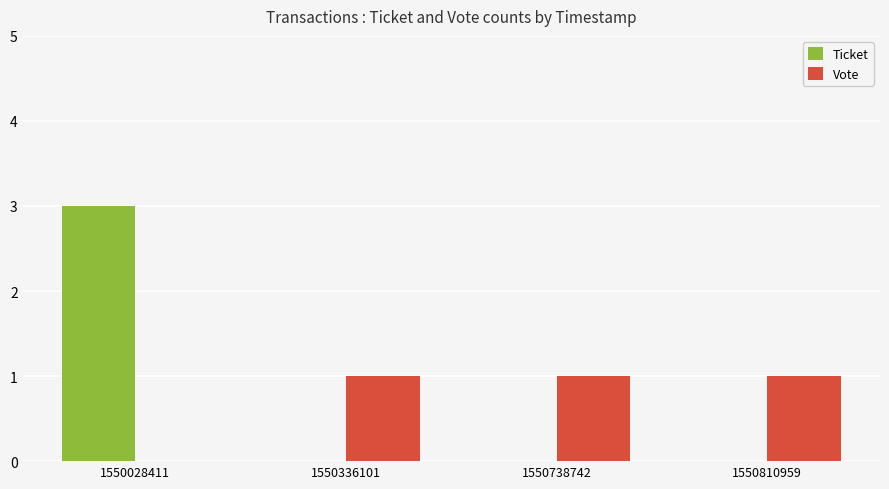

Count the number of data series in this chart.

2